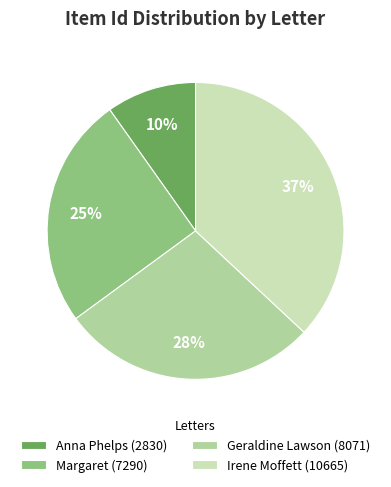

To the nearest percent, what is the average slice percentage?

25%